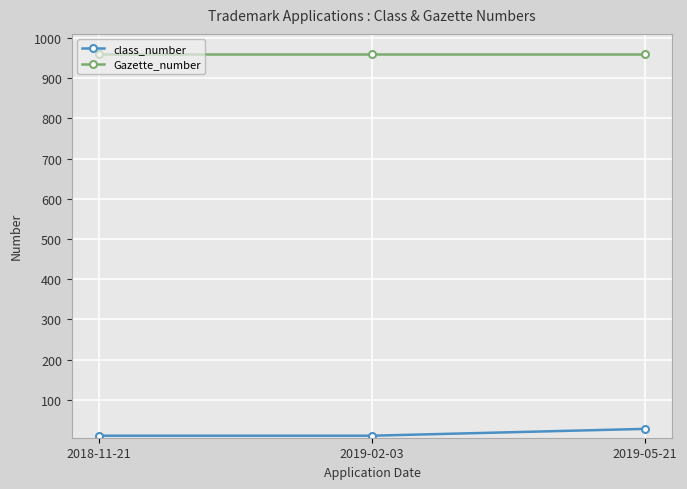

What is the sum of all class_number values?

50